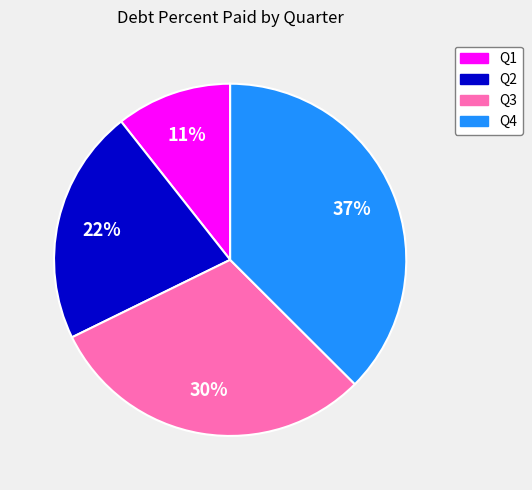

Does any single category account for the majority?

No